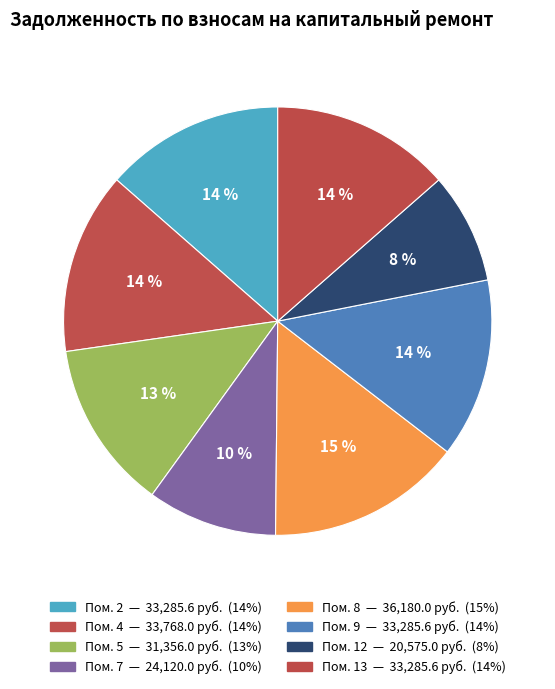

How many segments does this pie chart have?

8